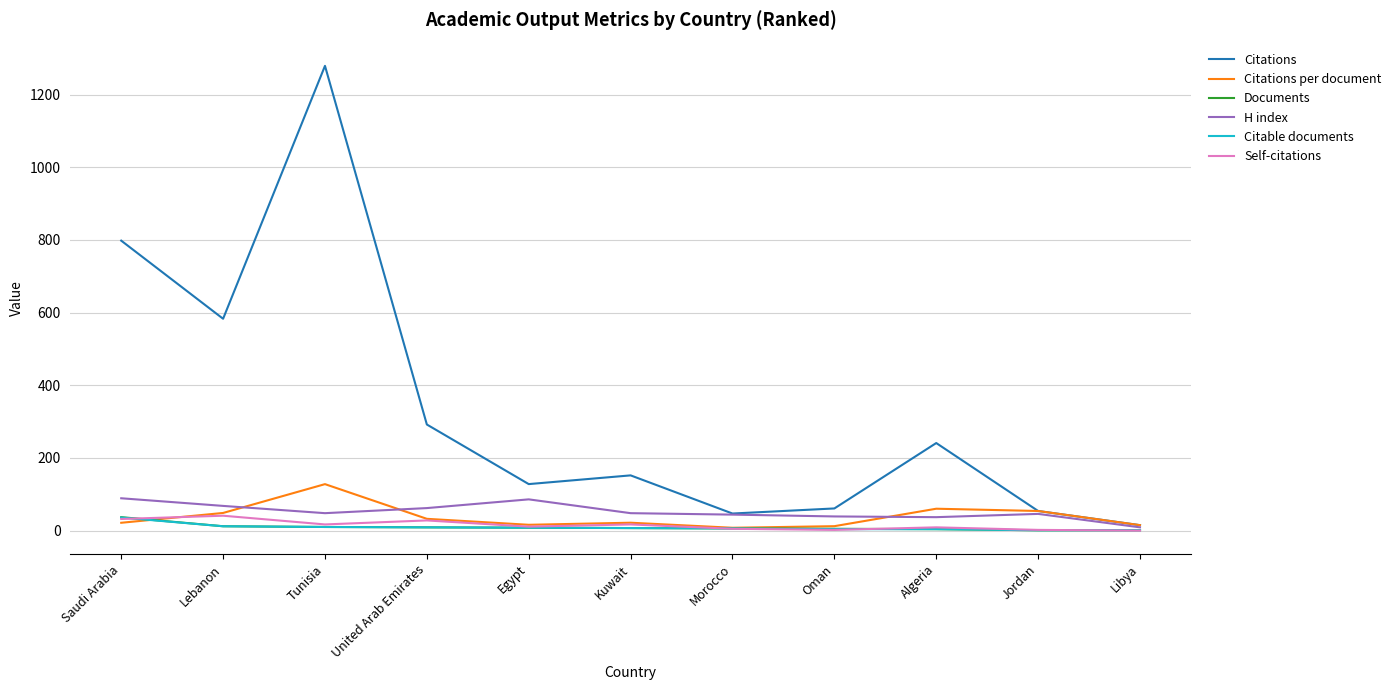

What is the highest value of the Citations series?

1279.0